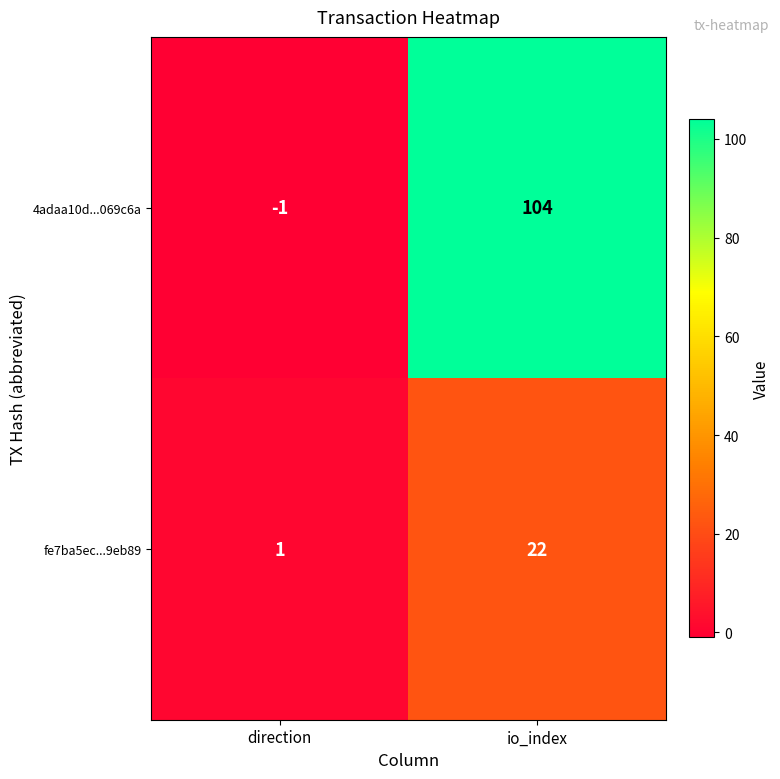

True or false: fe7ba5ec...9eb89 has a value of 22 at io_index.

True